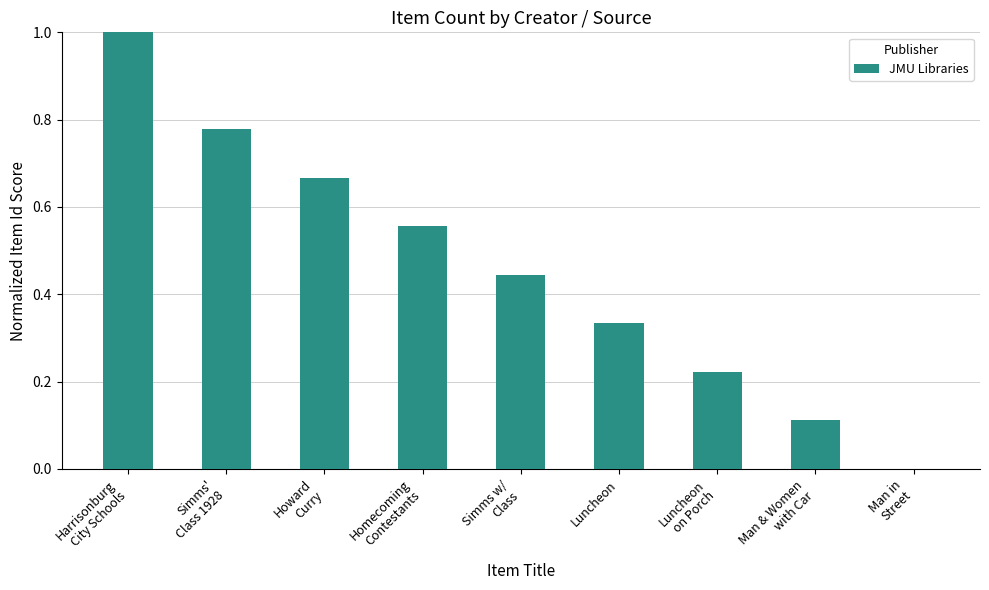

What is the maximum value shown in the chart?

1.0